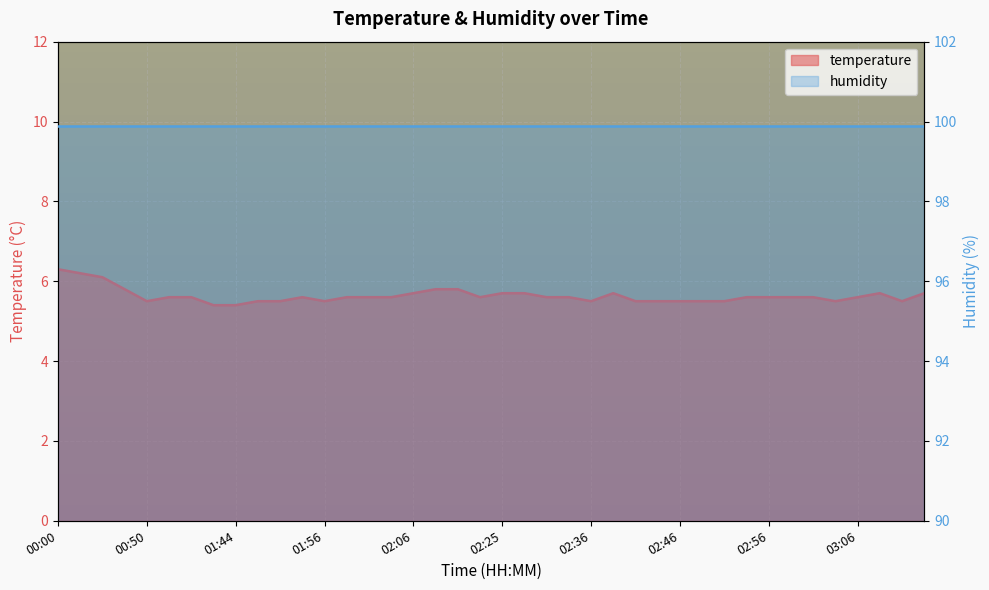

What is the change in value from 02:38 to 03:06?

-0.1